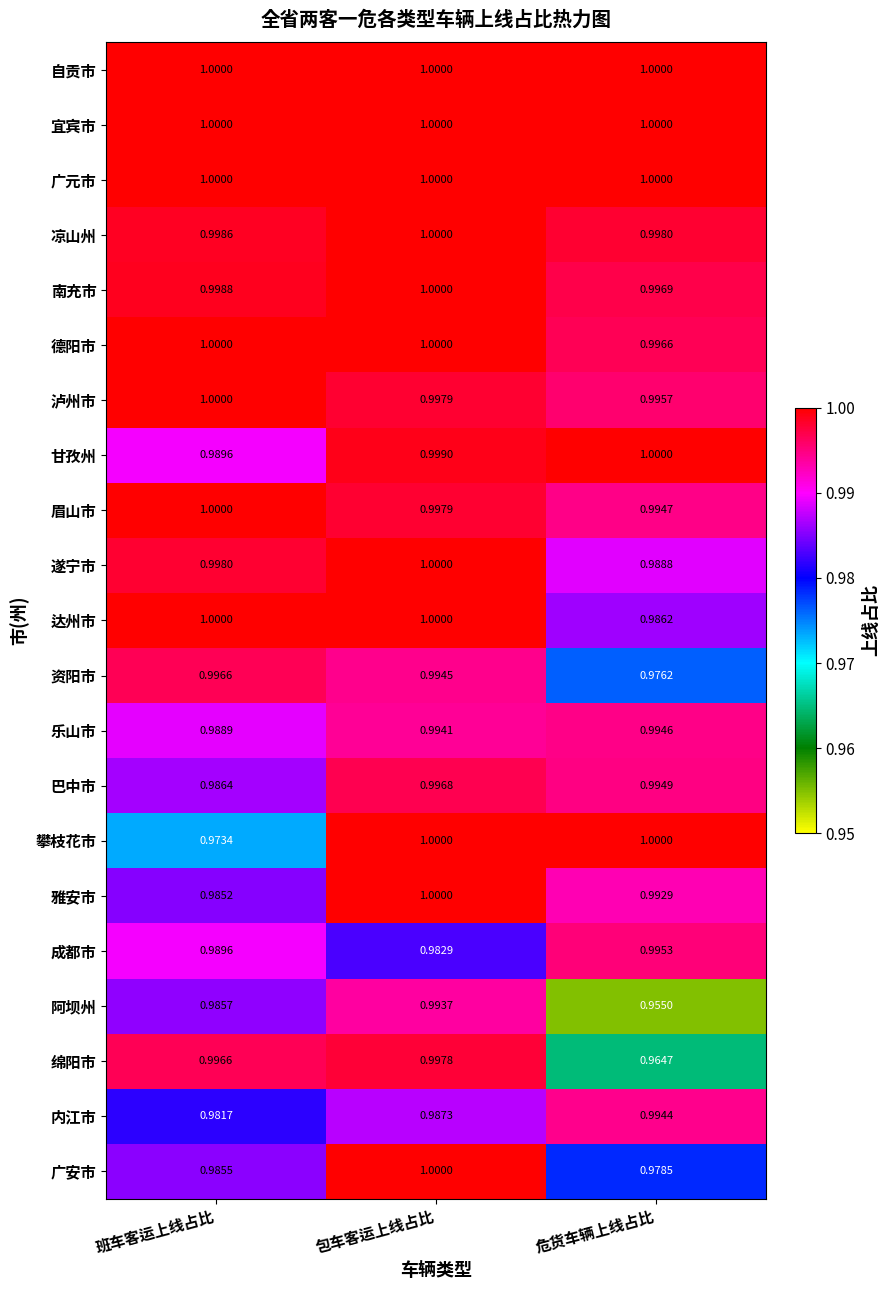

At which category is the sum across all series the highest?

包车客运上线占比